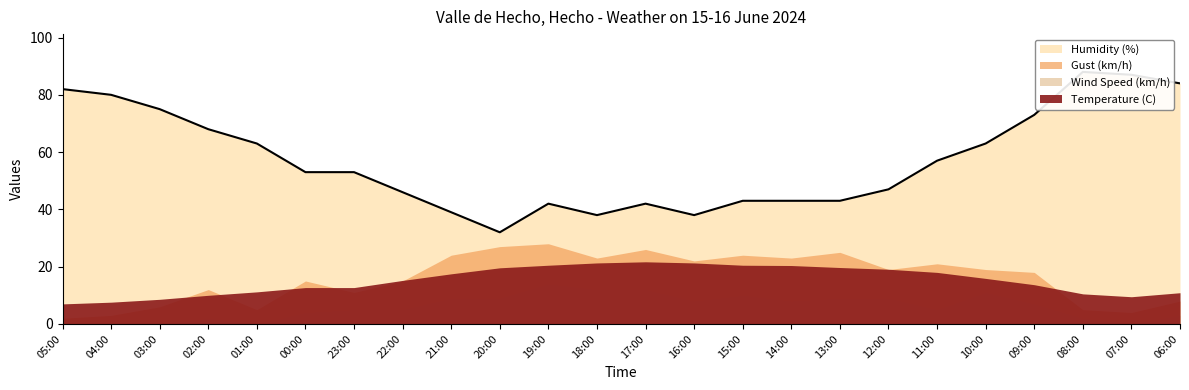

At which category is the sum across all series the highest?

09:00